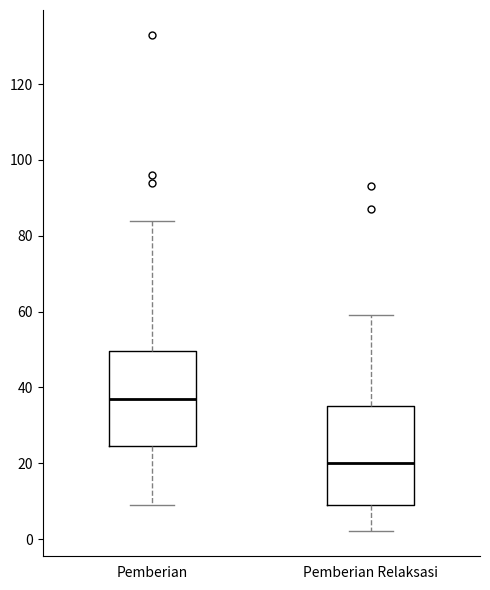

Where does the lower whisker of the box for Pemberian end on the y-axis? The values are not printed on the chart, so give them approximately, as read against the axis.

10